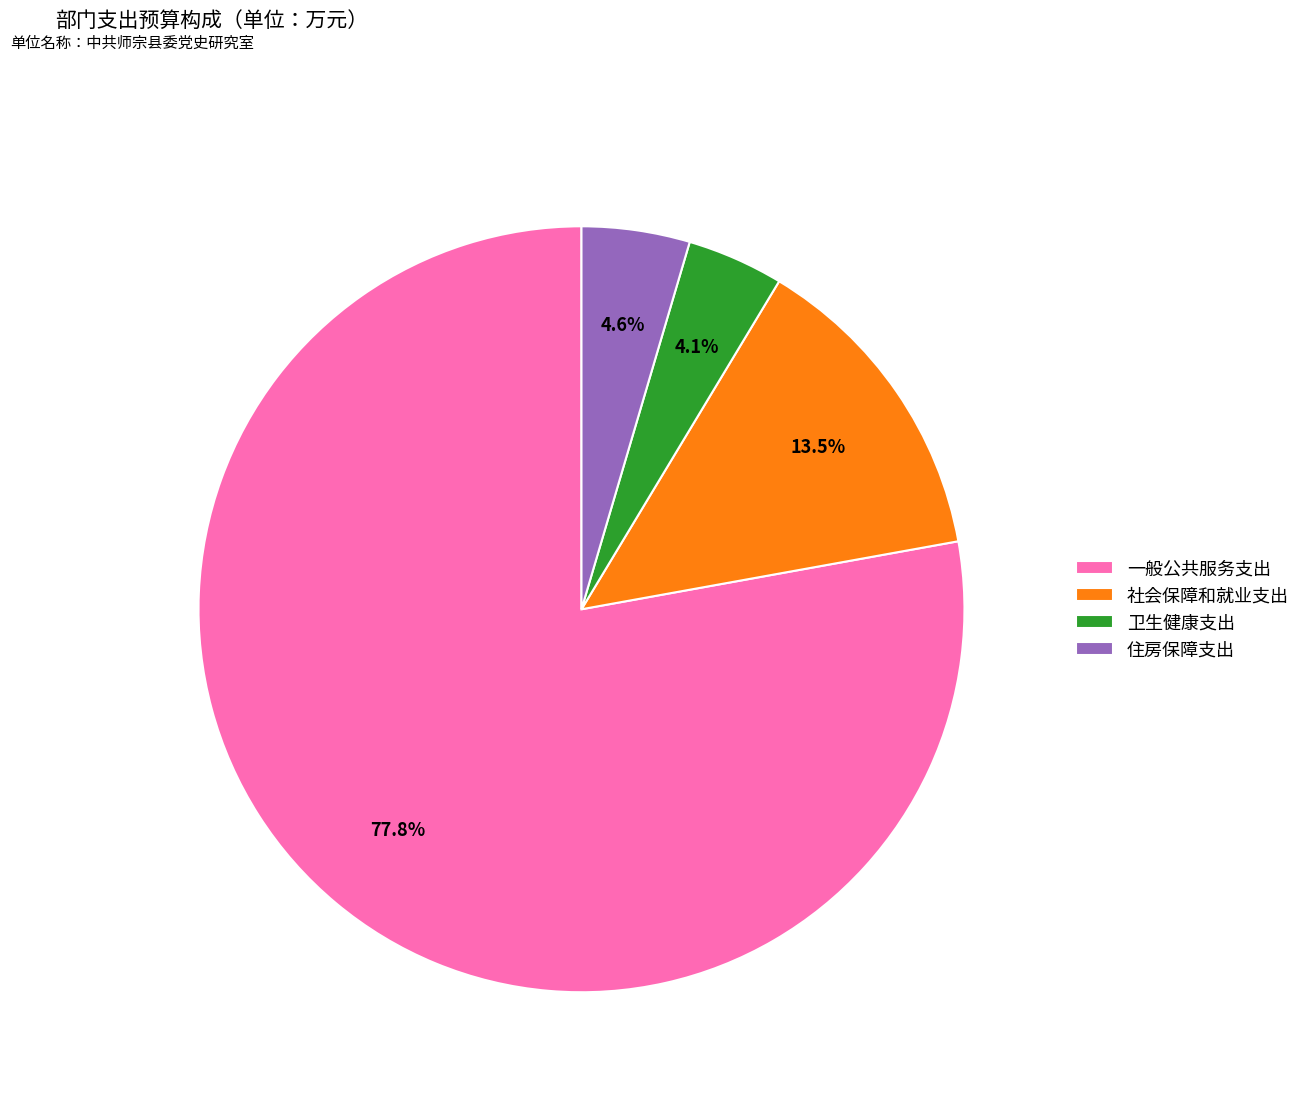

To the nearest percent, what is the difference between the largest and smallest slice percentages?

74%